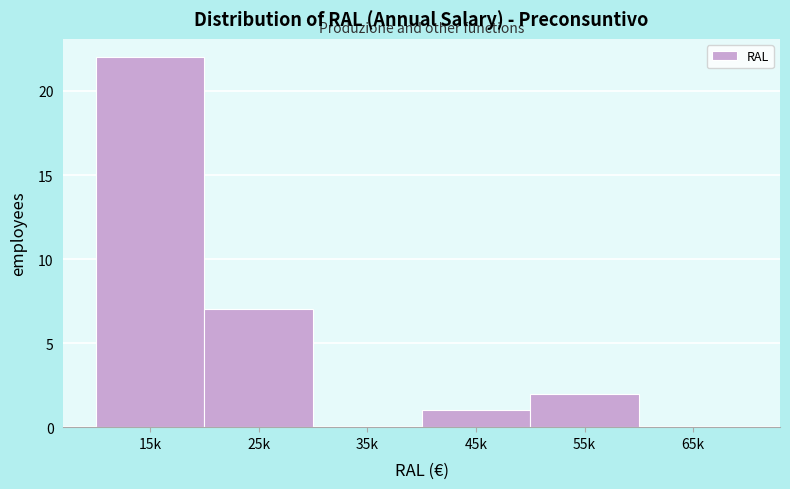

Reading left to right, extract all data points from this chart.

15k=22	25k=7	35k=0	45k=1	55k=2	65k=0